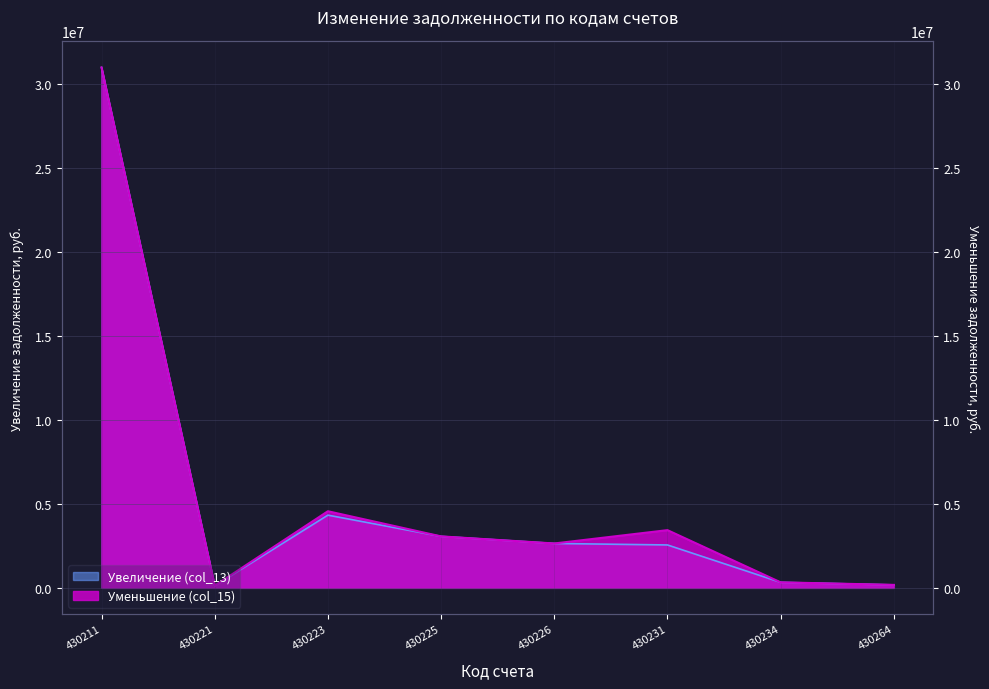

At which category does Увеличение (col_13) reach its first local peak?

430223